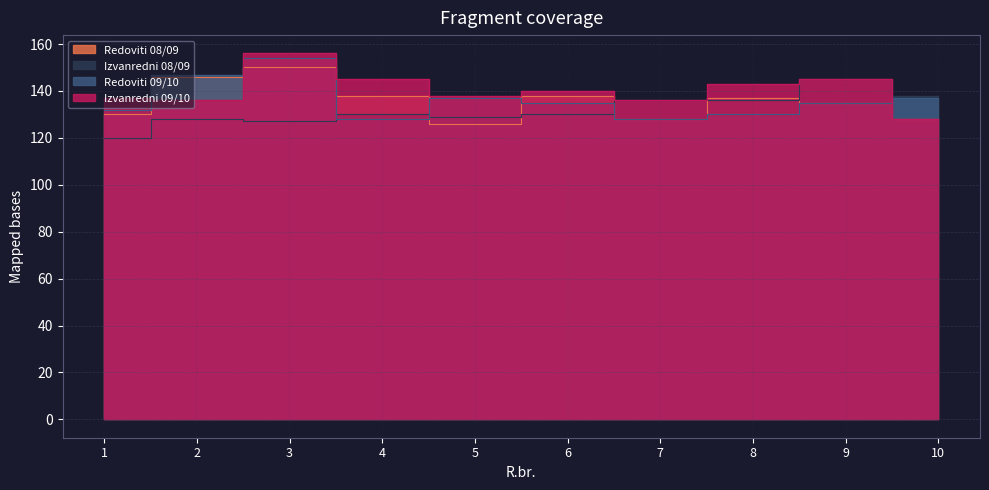

True or false: Redoviti 09/10 has more than 2 points higher than both neighbors.

False